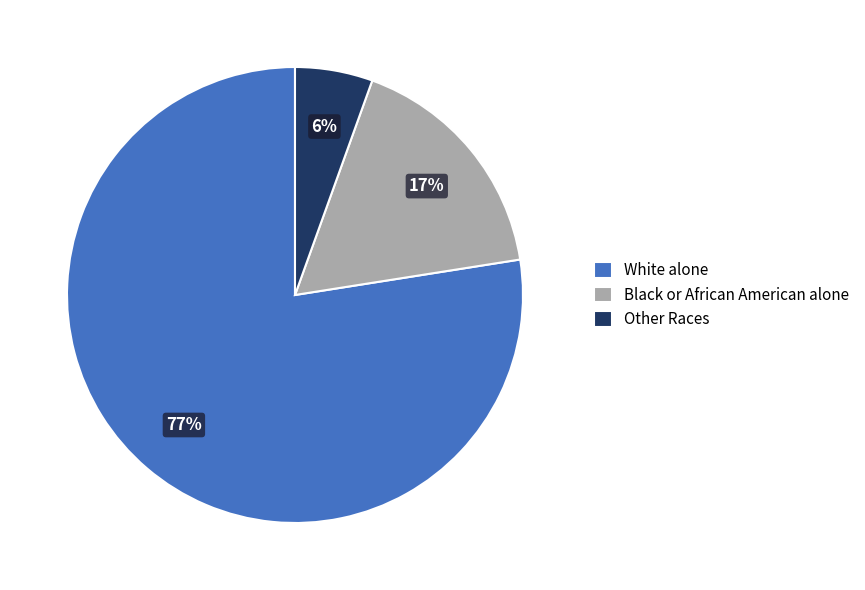

Combined, do White alone and Black or African American alone account for over 50%?

Yes